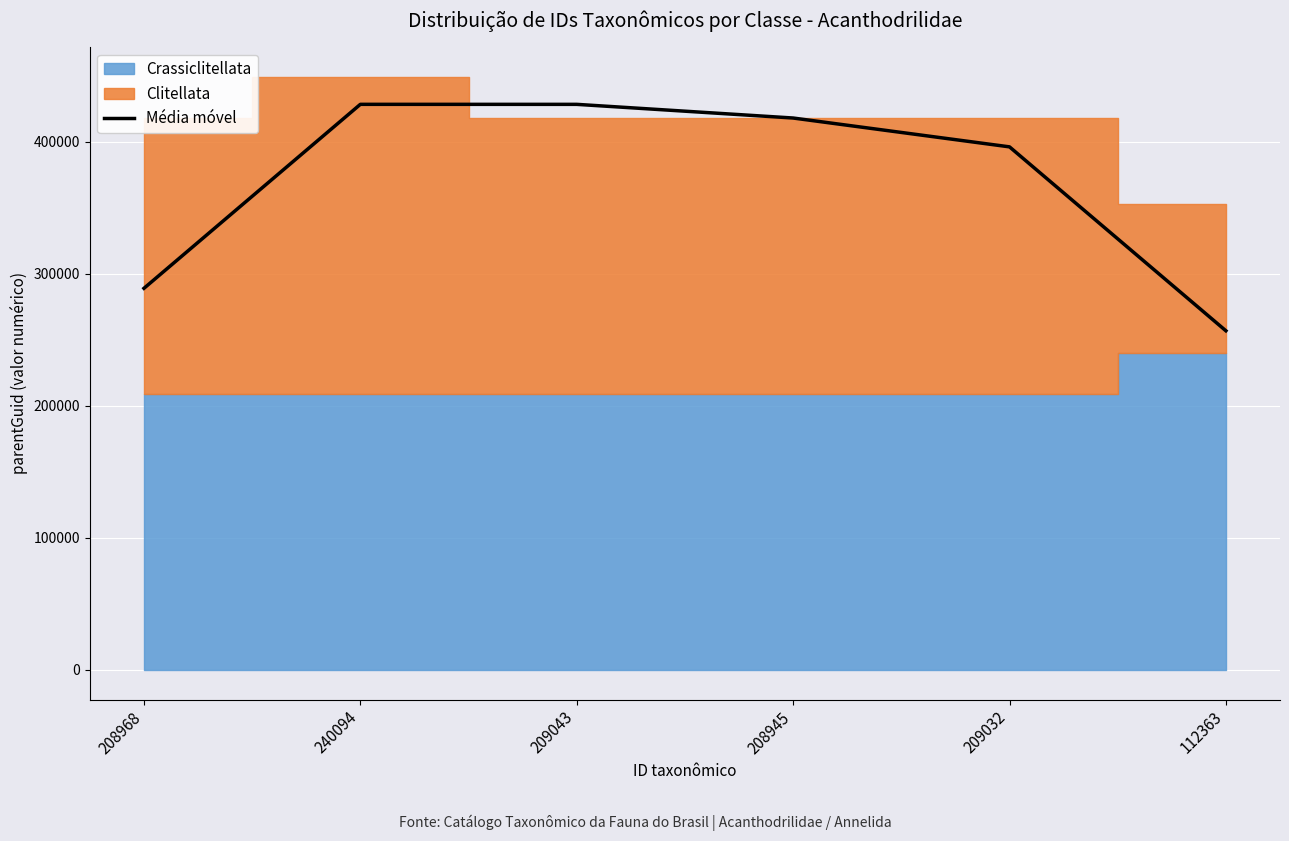

What is the change in value from 240094 to 209032?

-32205.3